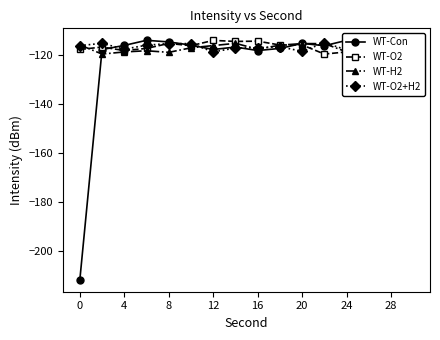

The WT-O2 series shows -115.8 at 20. True or false?

True